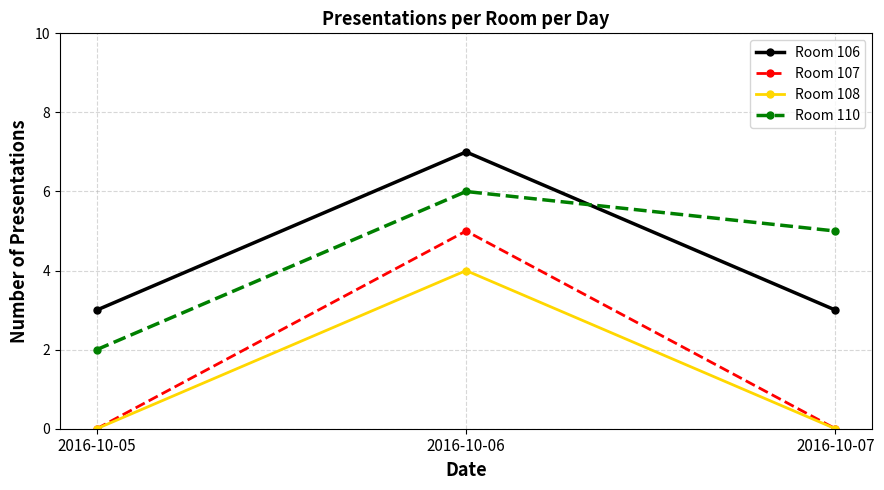

The Room 106 series shows 7 at 2016-10-06. True or false?

True